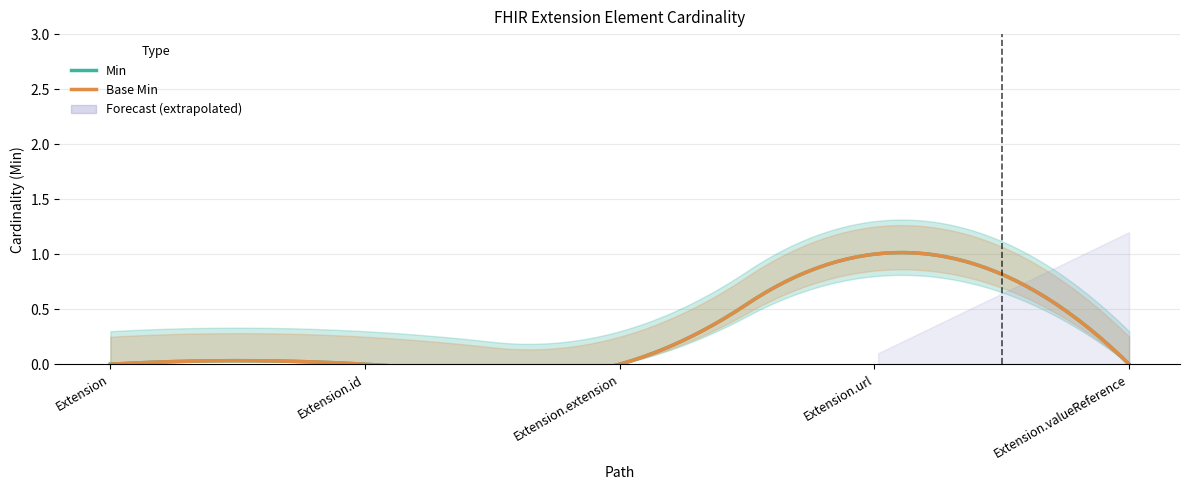

At which label does Base Min reach its peak?

Extension.url